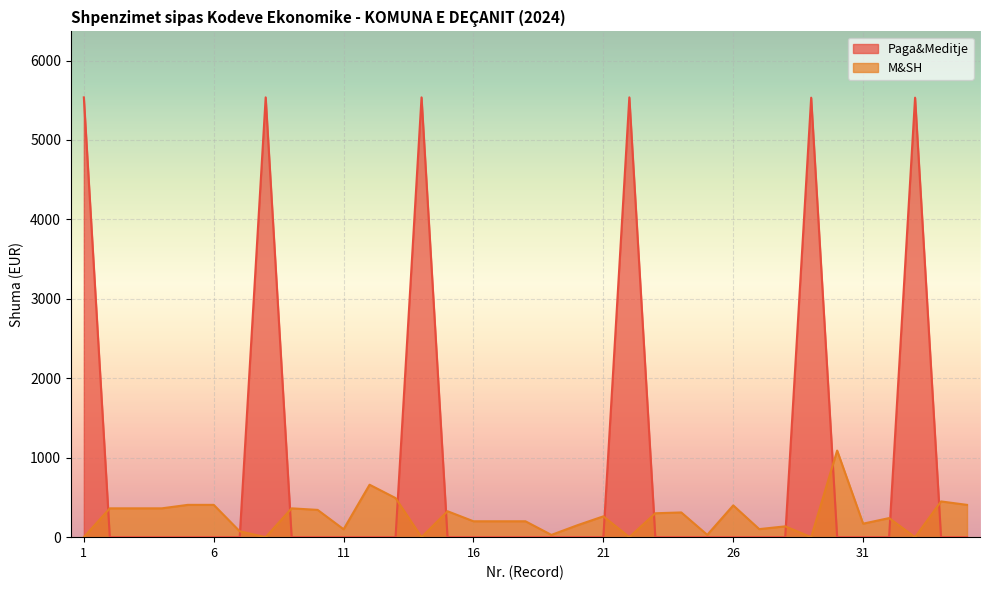

What is the maximum value for Paga&Meditje?

5536.2